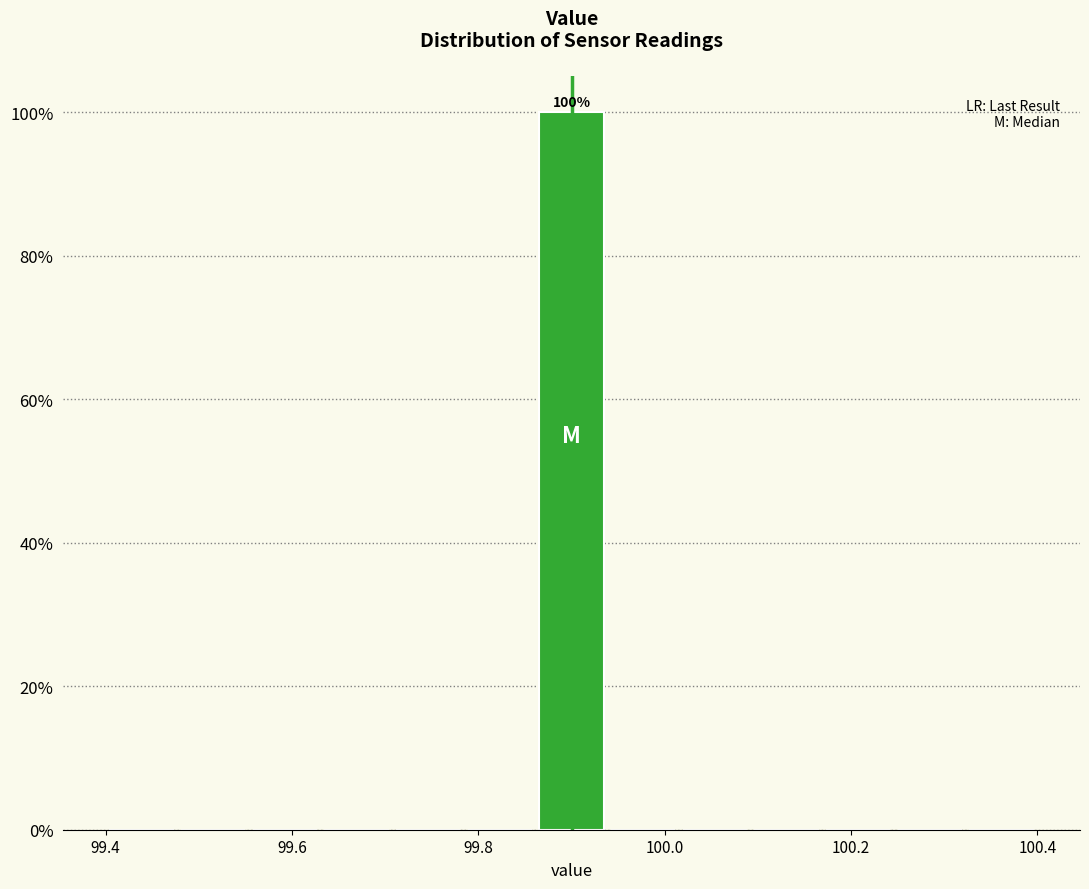

Read against the x-axis, roughly where is the centre of the tallest bar?

99.90